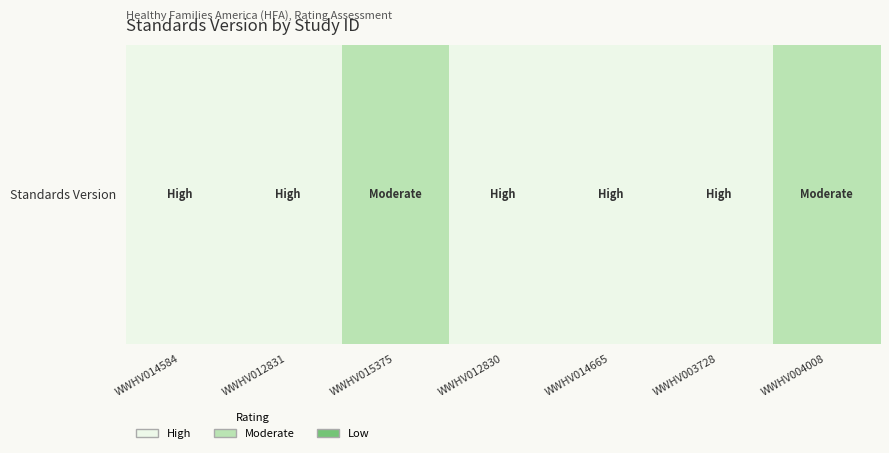

Rank the categories by value from lowest to highest.

WWHV015375, WWHV004008, WWHV014584, WWHV012831, WWHV012830, WWHV014665, WWHV003728